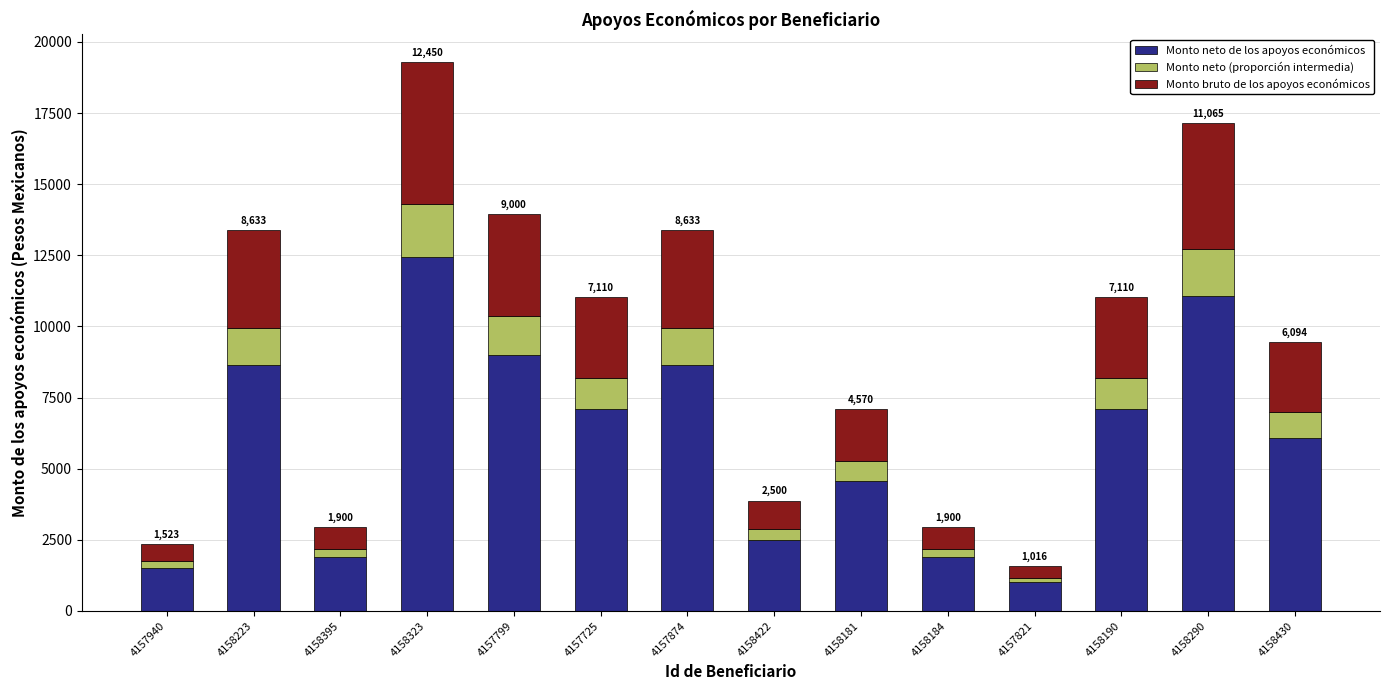

What are all the series names shown in the legend?

Monto neto de los apoyos económicos, Monto neto (proporción intermedia), Monto bruto de los apoyos económicos